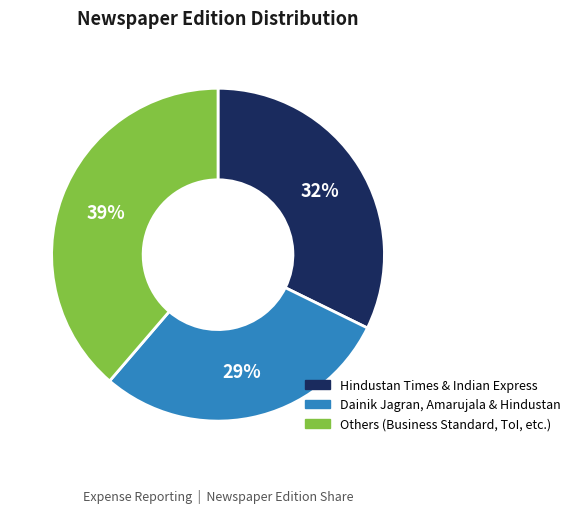

Is there a majority slice in this chart?

No